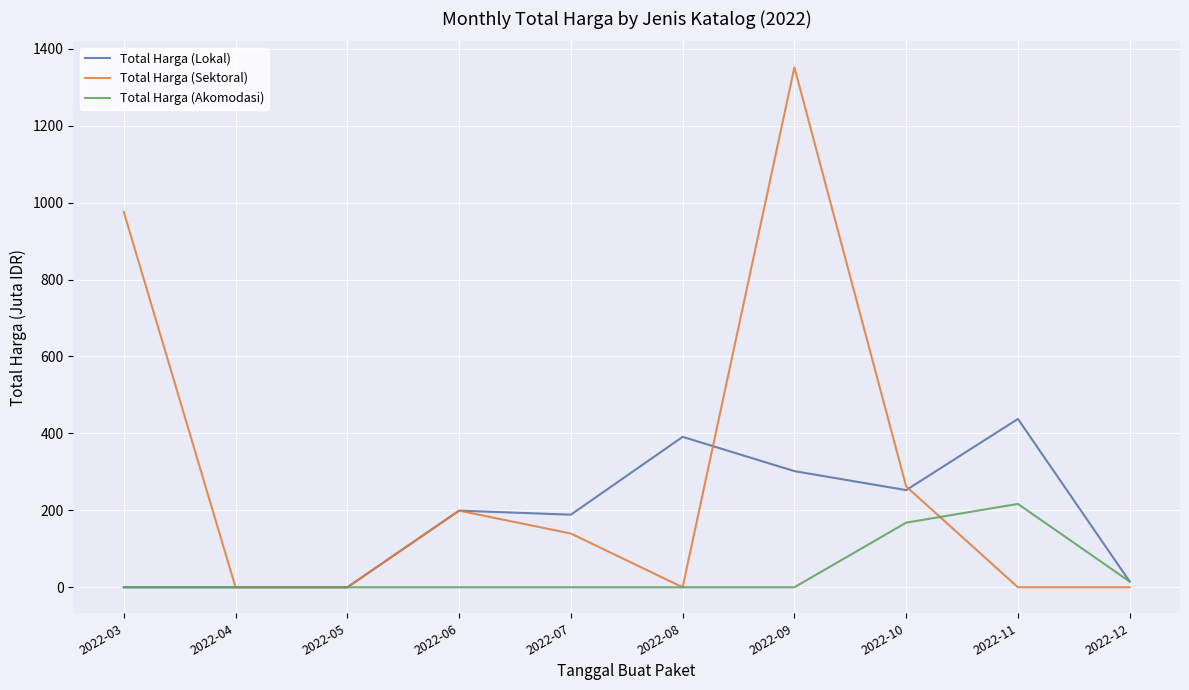

Is the value of Total Harga (Lokal) at 2022-10 greater than the value of Total Harga (Akomodasi) at 2022-12?

Yes